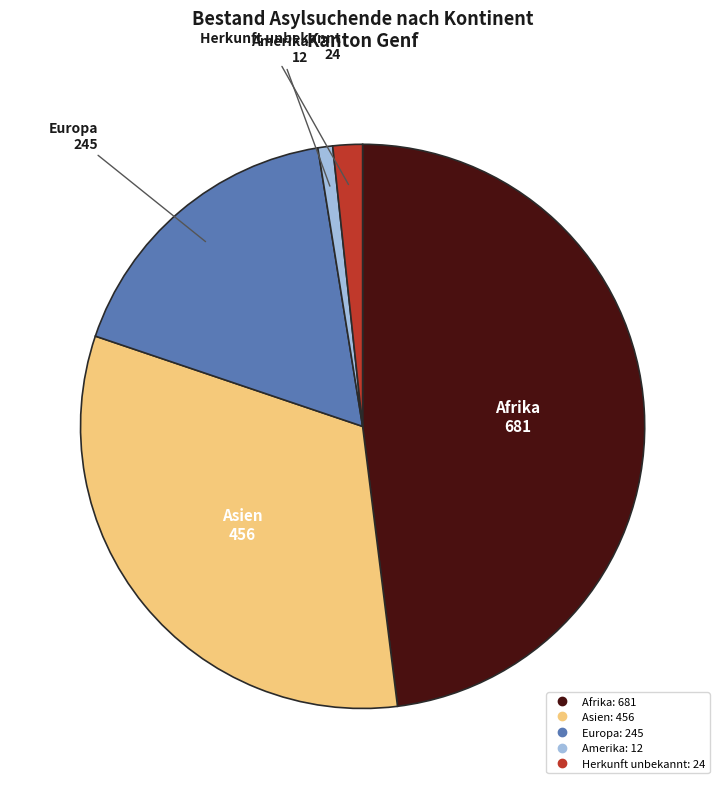

What is the ratio of the value at Europa to the value at Herkunft unbekannt?

10.2